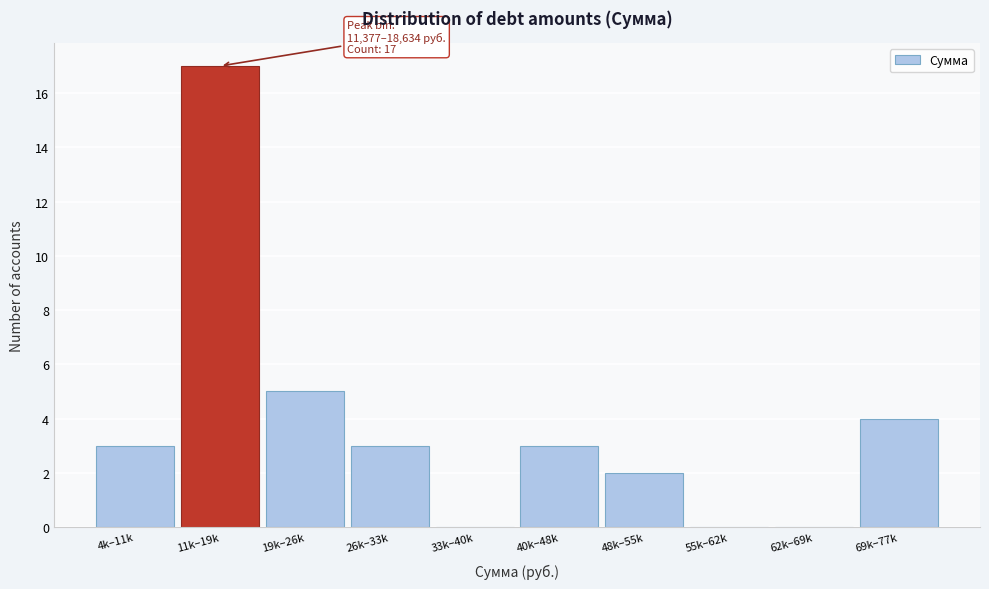

Reading left to right, list all the values displayed in this chart.

4k–11k=3	11k–19k=17	19k–26k=5	26k–33k=3	33k–40k=0	40k–48k=3	48k–55k=2	55k–62k=0	62k–69k=0	69k–77k=4